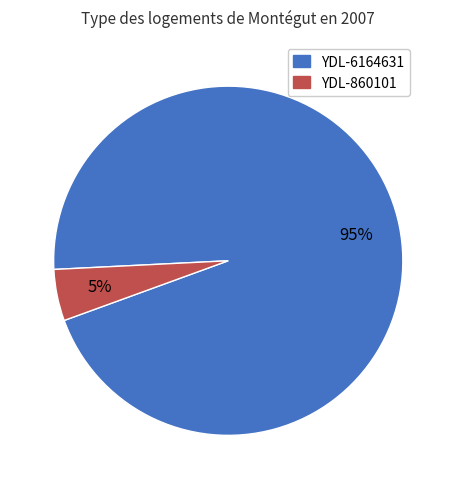

Is there a majority slice in this chart?

Yes